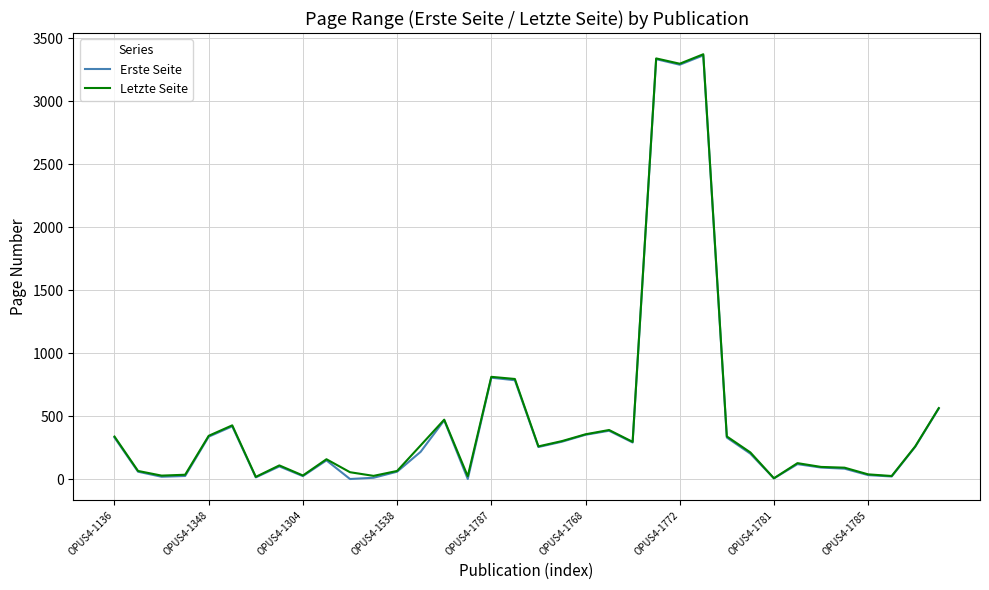

What is the highest value of the Letzte Seite series?

3372